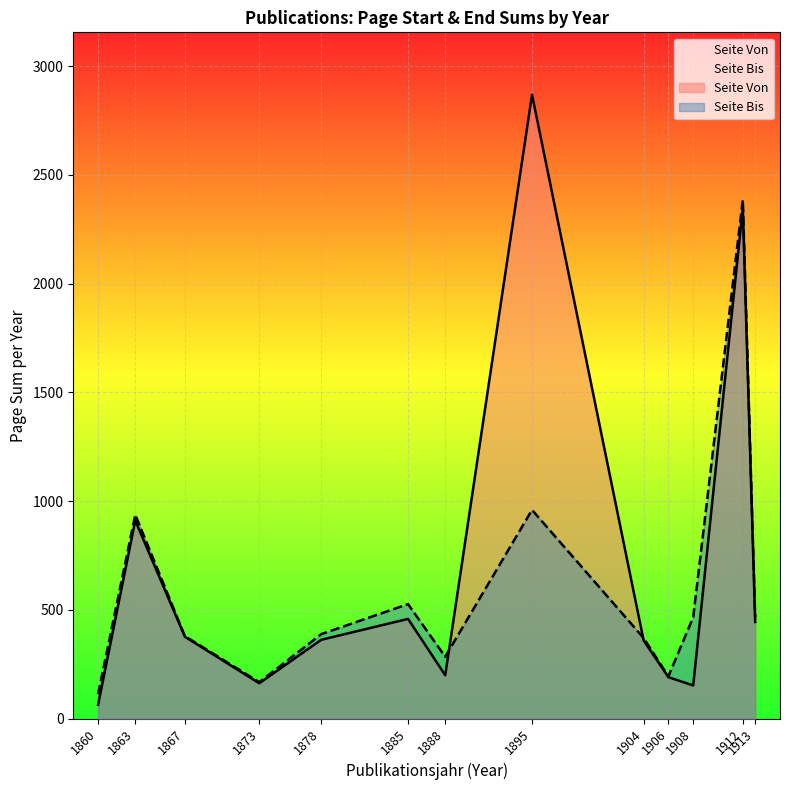

True or false: Publikationsjahr and Seite Von intersect in this chart.

True